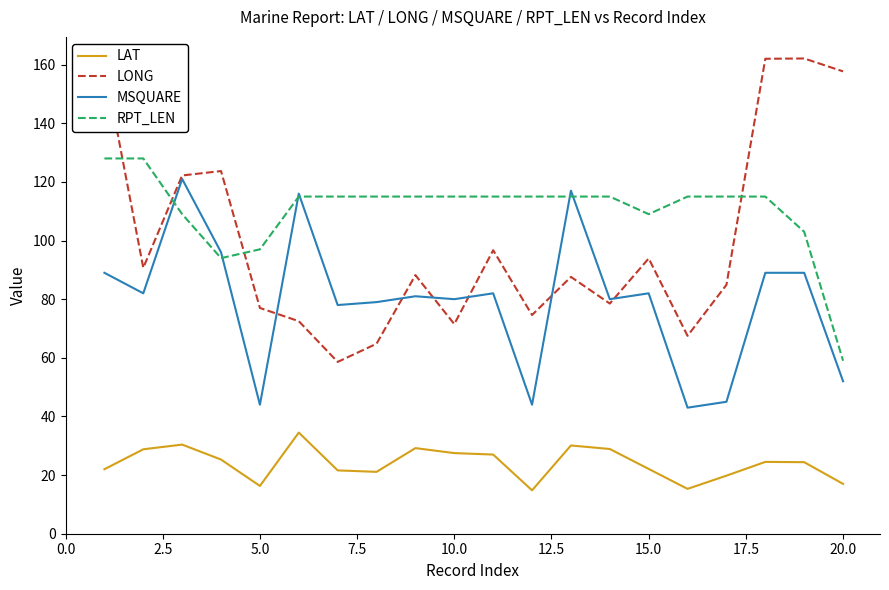

In RPT_LEN, how many points are lower than both neighbors (excluding endpoints)?

2